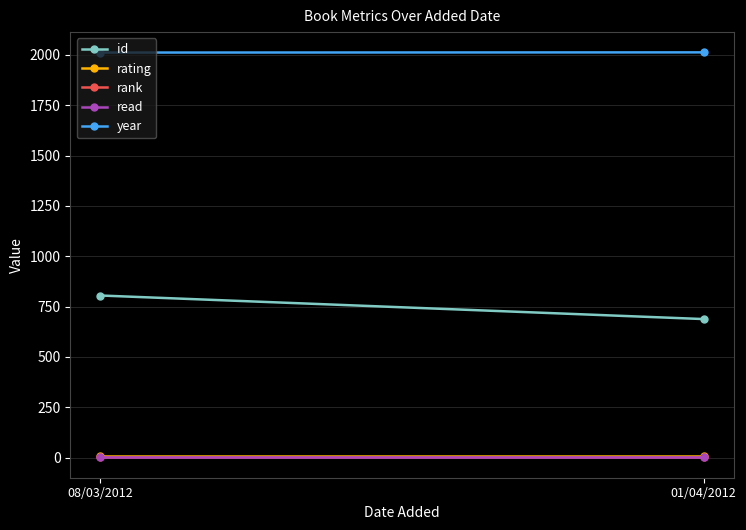

What is the label of the 2nd point from the left?

01/04/2012